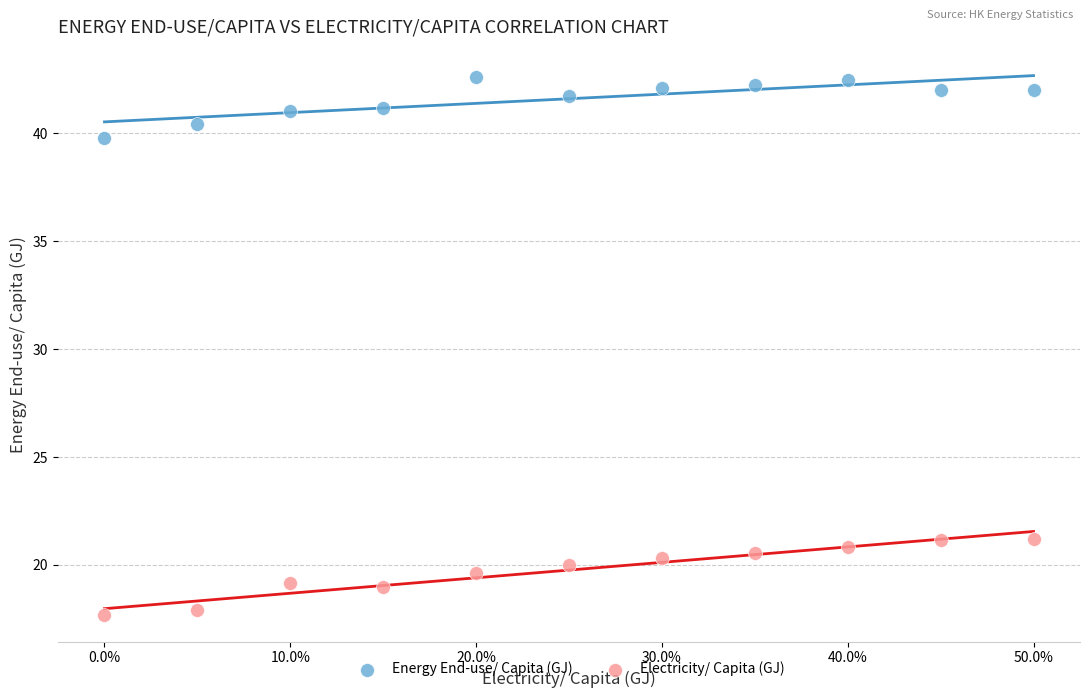

Which series reaches the minimum Y coordinate?

Electricity/ Capita (GJ)